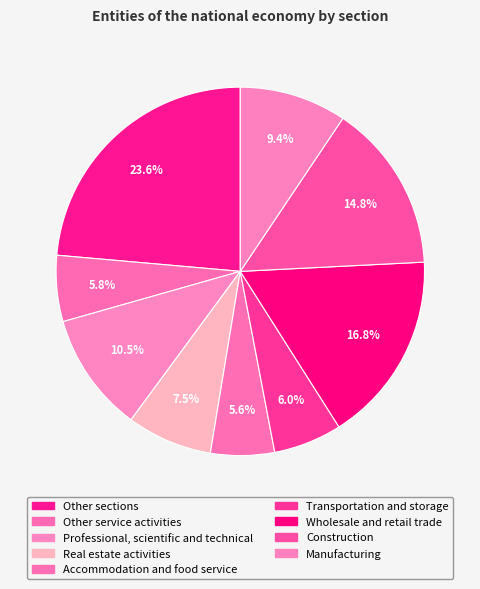

The Real estate activities slice represents 8% of the pie. True or false?

True